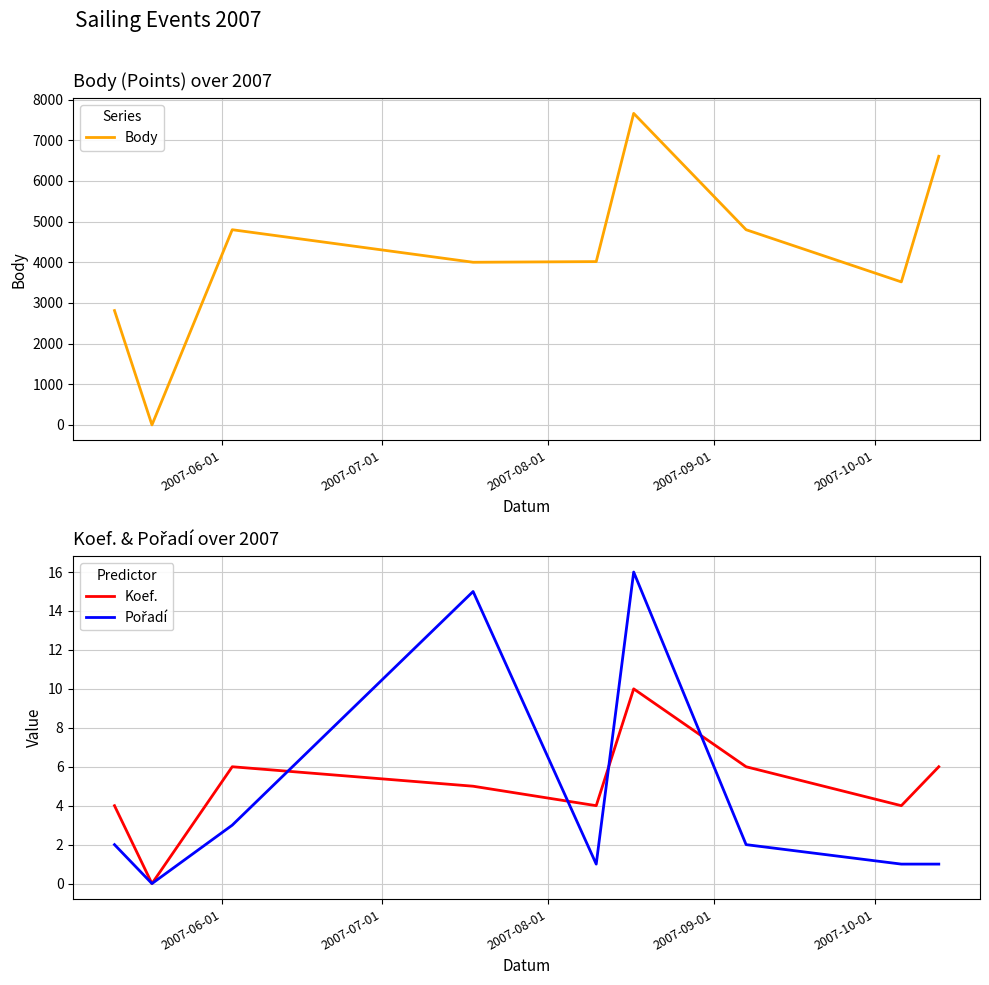

How many data points in Body are less than 4016?

4